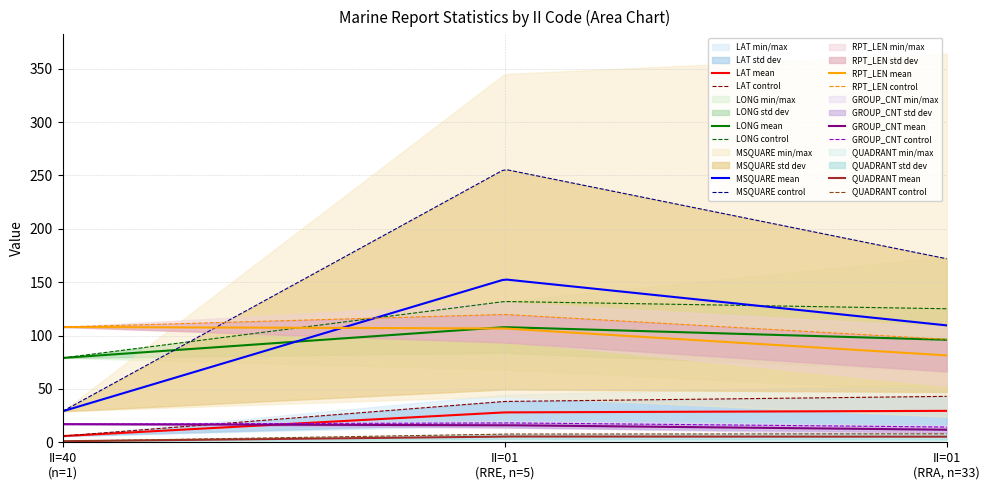

Does the chart have visible grid lines?

Yes